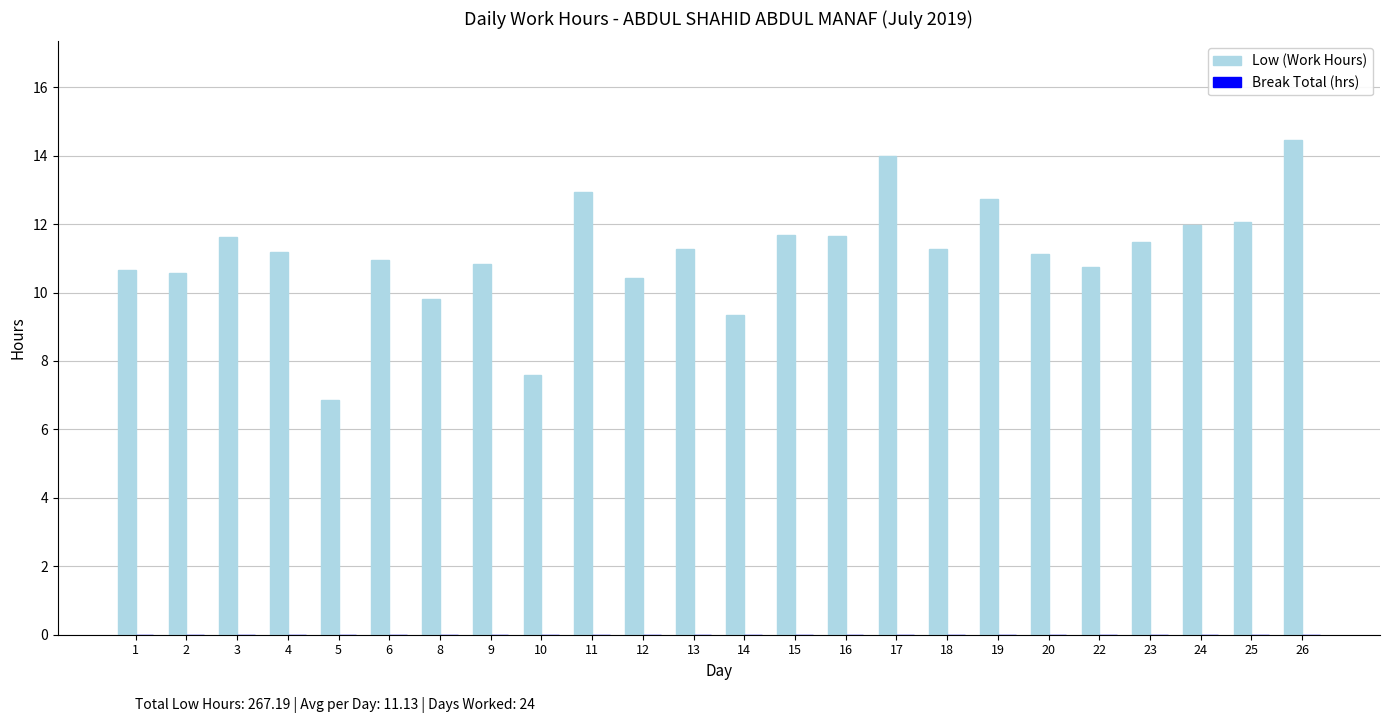

The chart shows a value of 9.3 at 14. True or false?

True